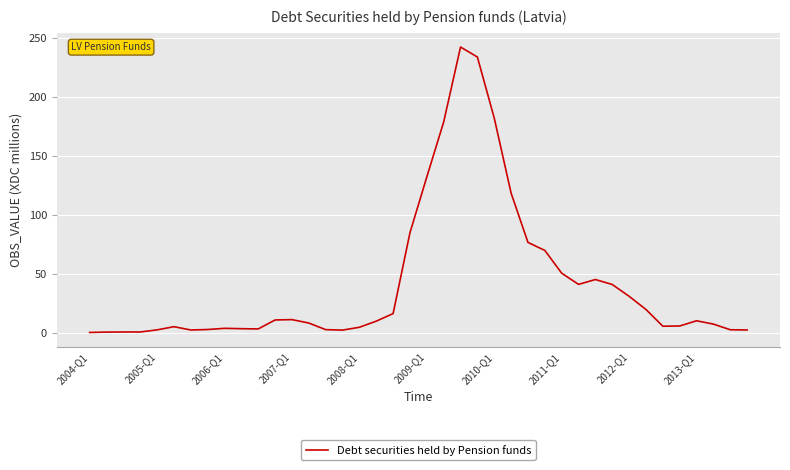

What is the greatest value displayed?

242.6